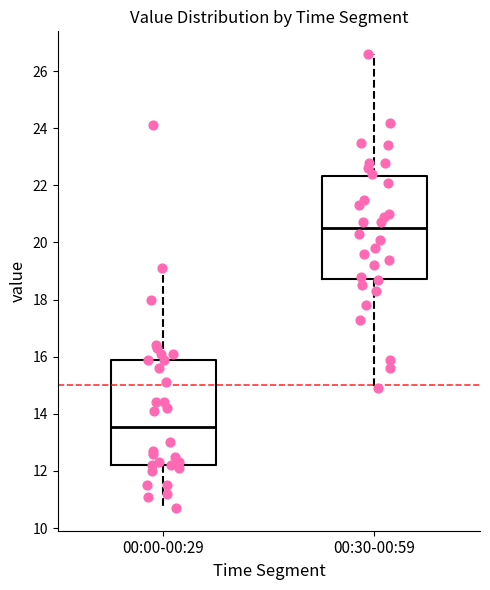

Reading left to right, transcribe this box plot: for each box, give where its median line is, the range the box spans, and where its two whiskers end, as read against the y-axis. The values are not printed on the chart, so give them approximately, as read against the axis.

00:00-00:29: median 13.6, box 12.2 to 16.0, whiskers 10.8 to 19.2
00:30-00:59: median 20.6, box 18.8 to 22.4, whiskers 15.0 to 26.6